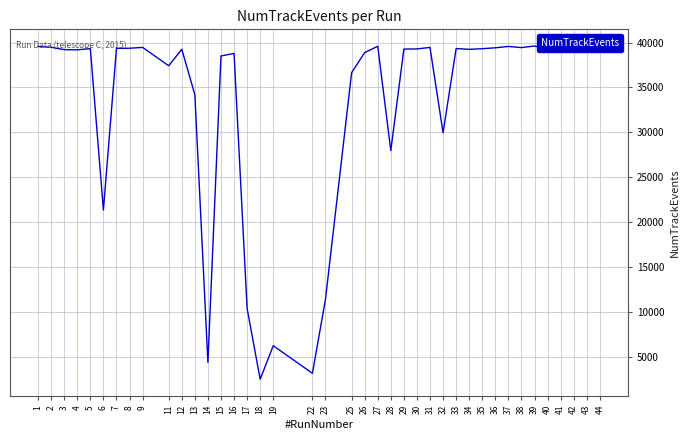

What is the difference between the values at 41 and 28?

11257